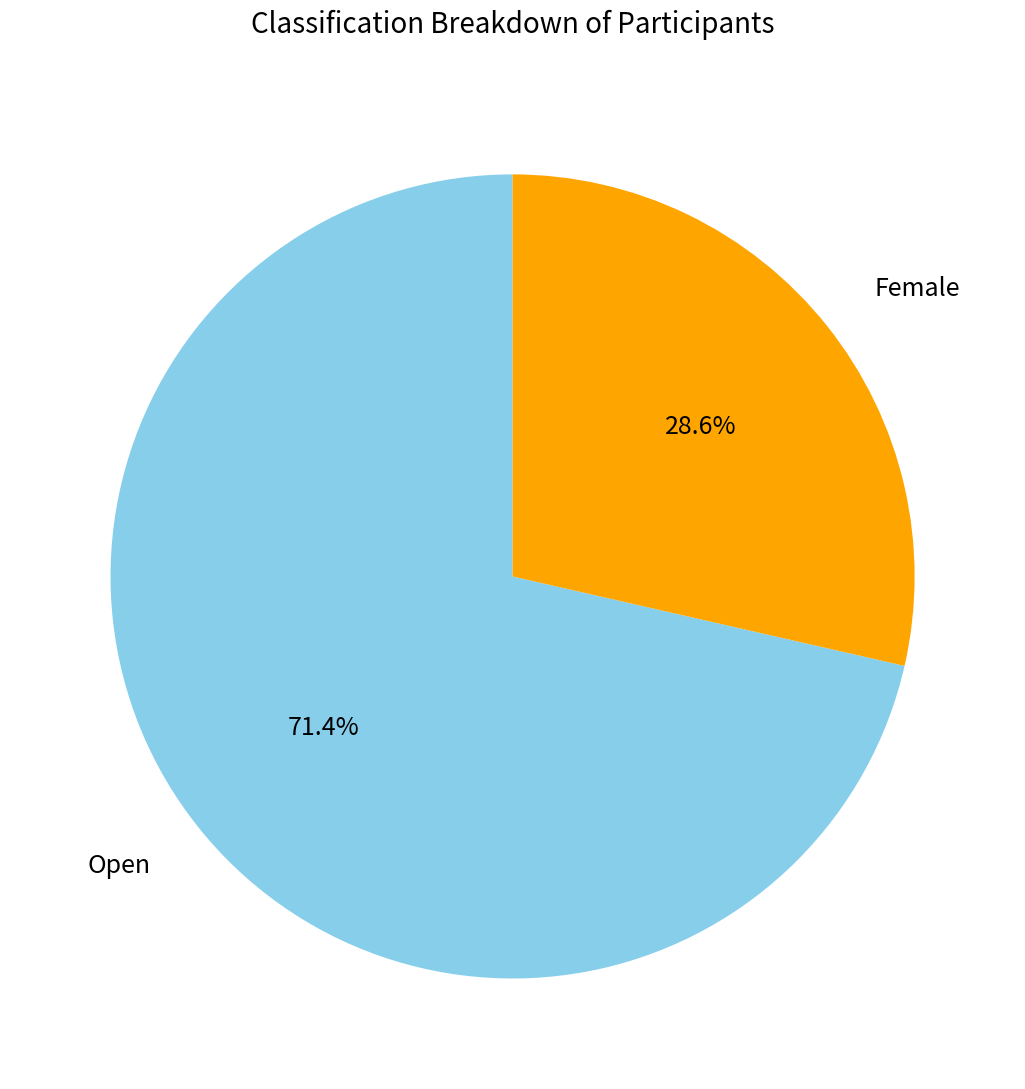

Is there a majority slice in this chart?

Yes